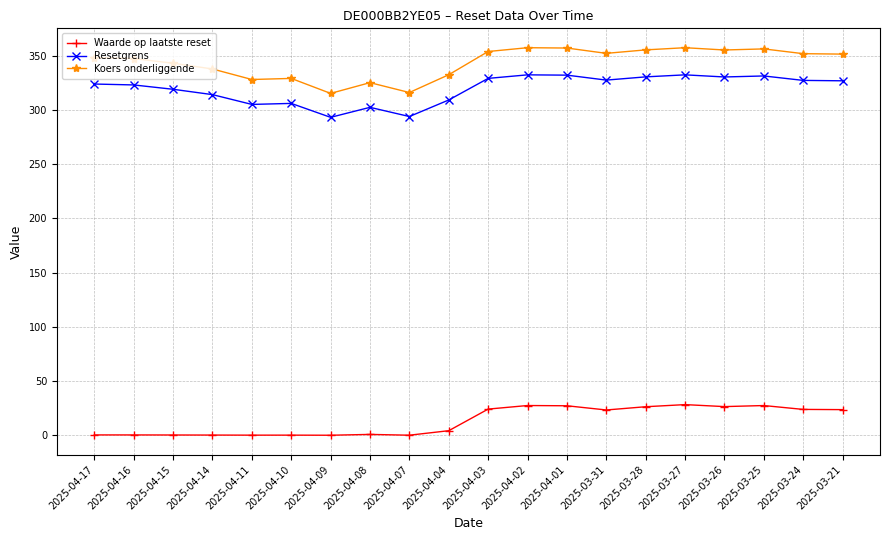

The Resetgrens series shows 332.0 at 2025-04-01. True or false?

True